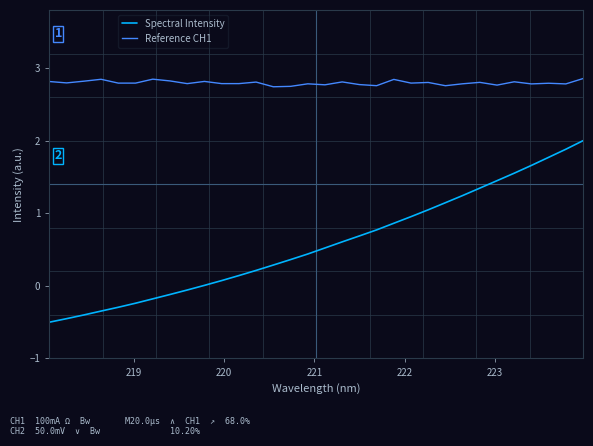

What is the maximum value for Spectral Intensity?

2.0